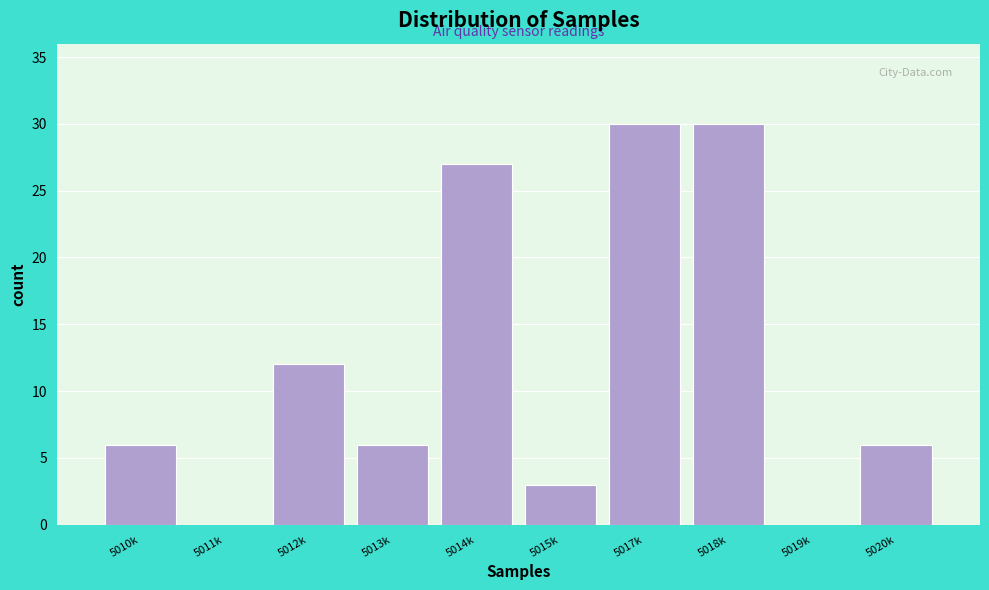

Reading left to right, extract all data points from this chart.

5010k=6	5011k=0	5012k=12	5013k=6	5014k=27	5015k=3	5017k=30	5018k=30	5019k=0	5020k=6